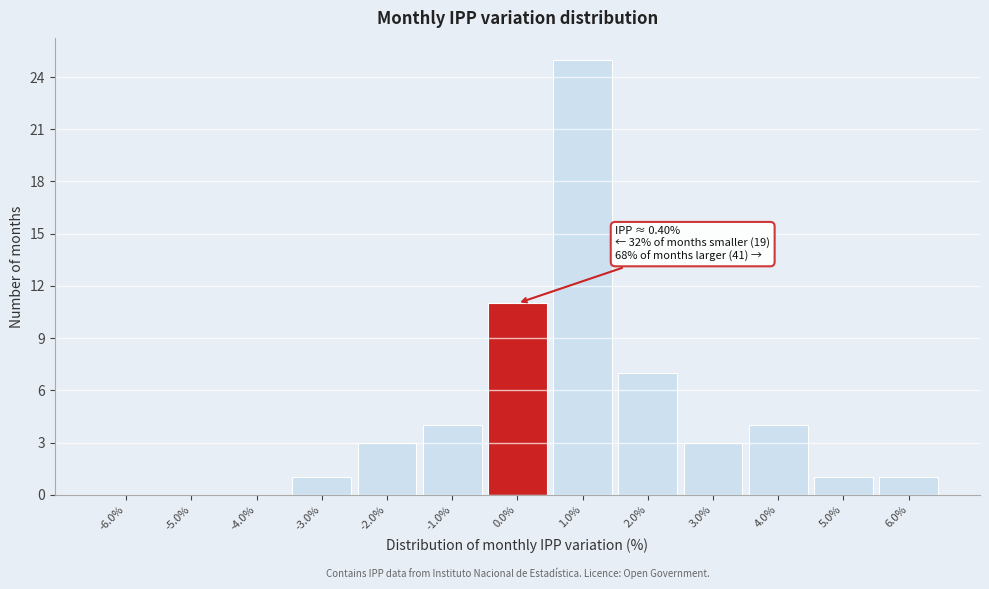

Over which range of the x-axis is the bar tallest?

0.5 to 1.5